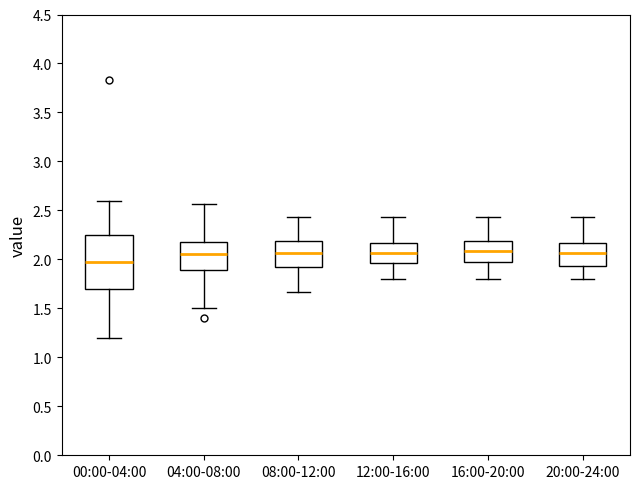

Comparing the boxes themselves (not the whiskers), which one is the tallest?

00:00-04:00